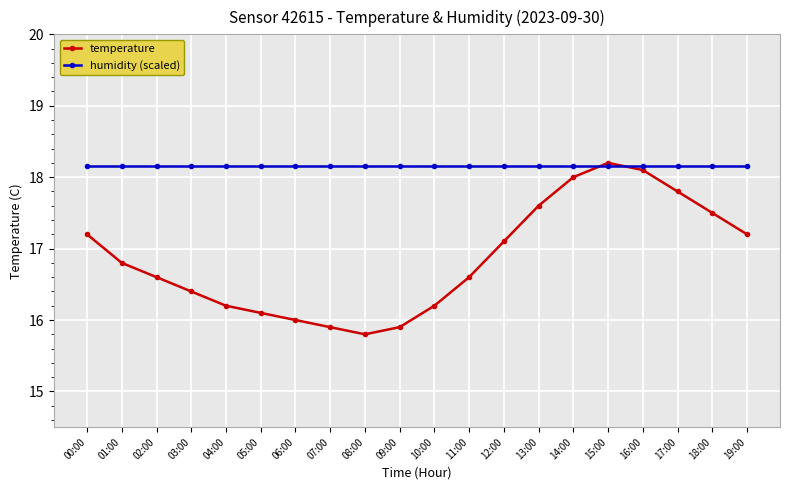

What is the approximate value of humidity (scaled) at 14:00?

18.2